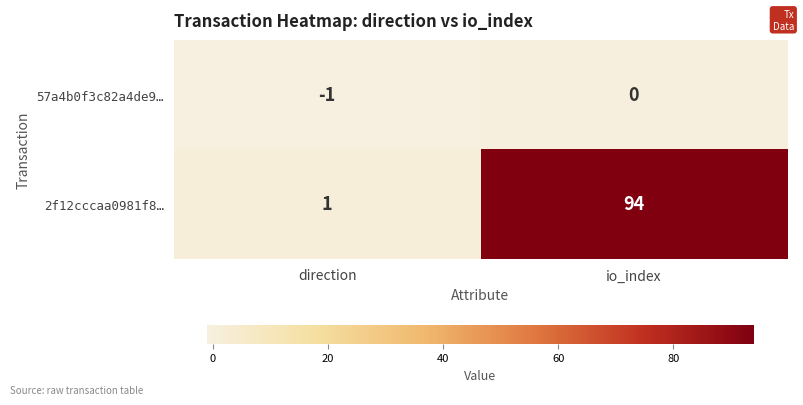

Which series has the widest spread of values?

2f12cccaa0981f8…